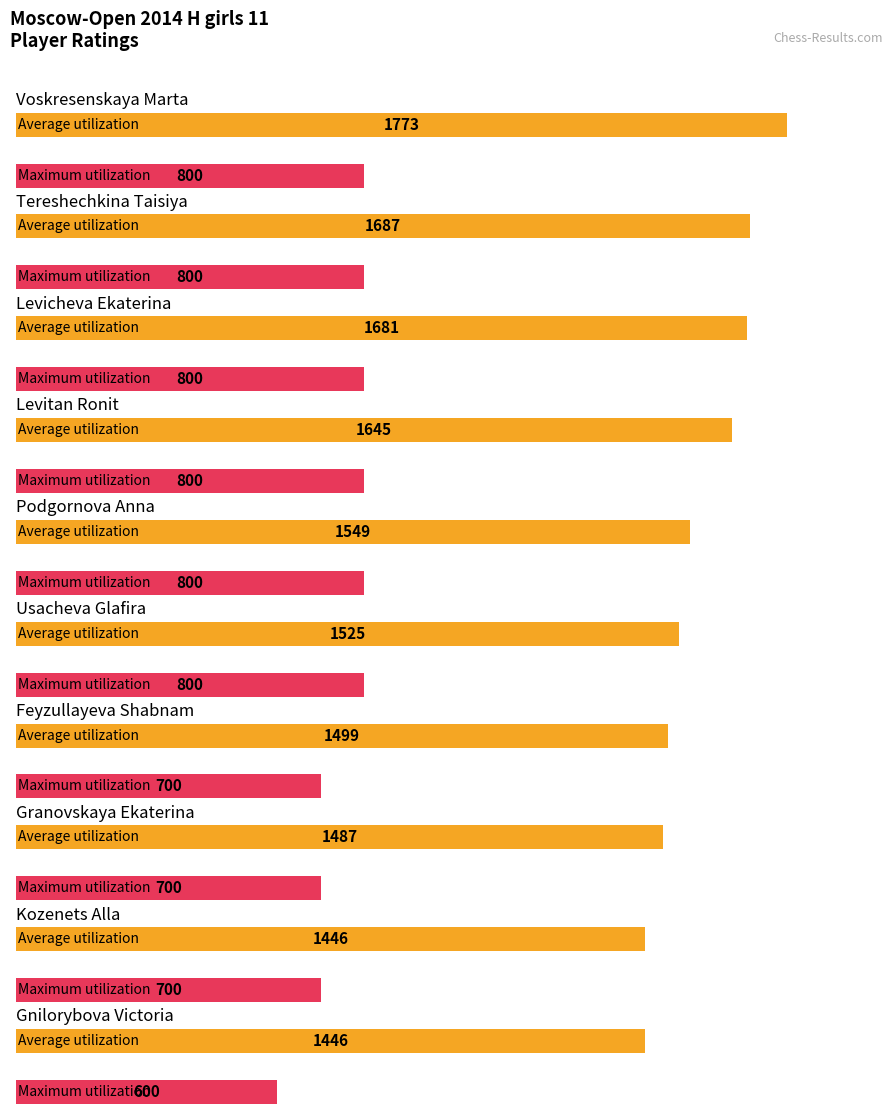

Reading right to left, transcribe all the data shown in this chart.

Average utilization: Gnilorybova Victoria=1446	Kozenets Alla=1446	Granovskaya Ekaterina=1487	Feyzullayeva Shabnam=1499	Usacheva Glafira=1525	Podgornova Anna=1549	Levitan Ronit=1645	Levicheva Ekaterina=1681	Tereshechkina Taisiya=1687	Voskresenskaya Marta=1773
Maximum utilization: Gnilorybova Victoria=600	Kozenets Alla=700	Granovskaya Ekaterina=700	Feyzullayeva Shabnam=700	Usacheva Glafira=800	Podgornova Anna=800	Levitan Ronit=800	Levicheva Ekaterina=800	Tereshechkina Taisiya=800	Voskresenskaya Marta=800